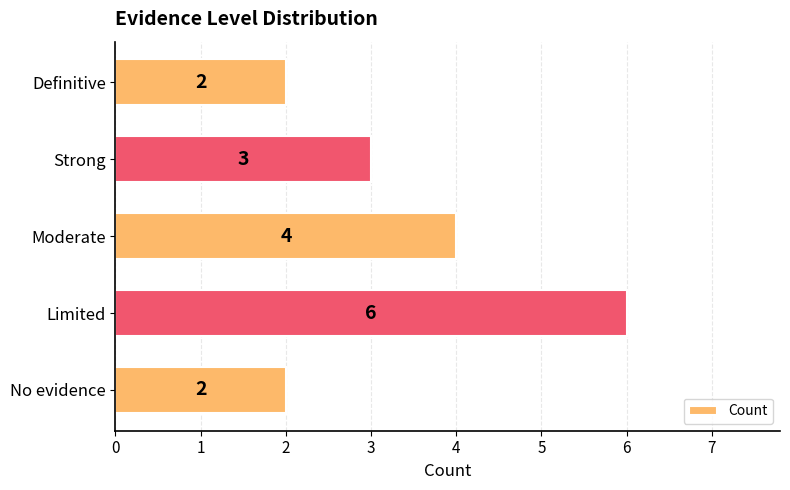

What is the average value?

3